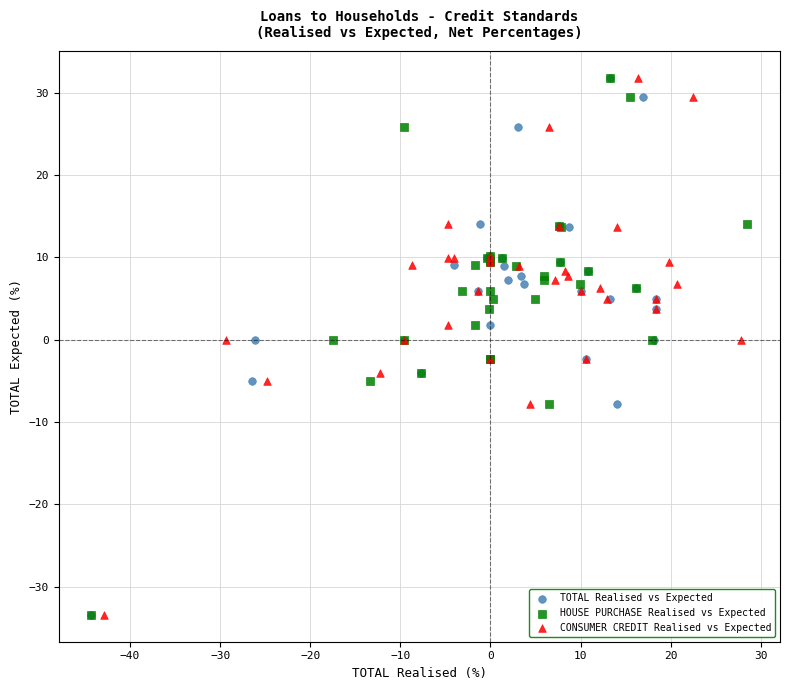

What are all the series names shown in the legend?

TOTAL Realised vs Expected, HOUSE PURCHASE Realised vs Expected, CONSUMER CREDIT Realised vs Expected